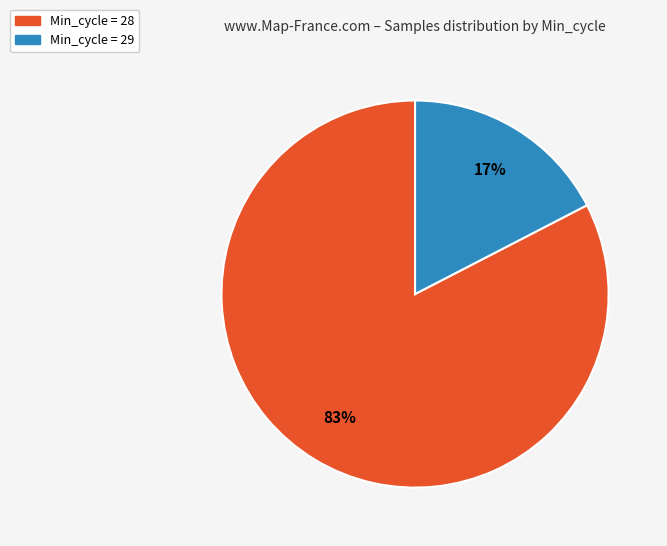

Does any single category account for the majority?

Yes